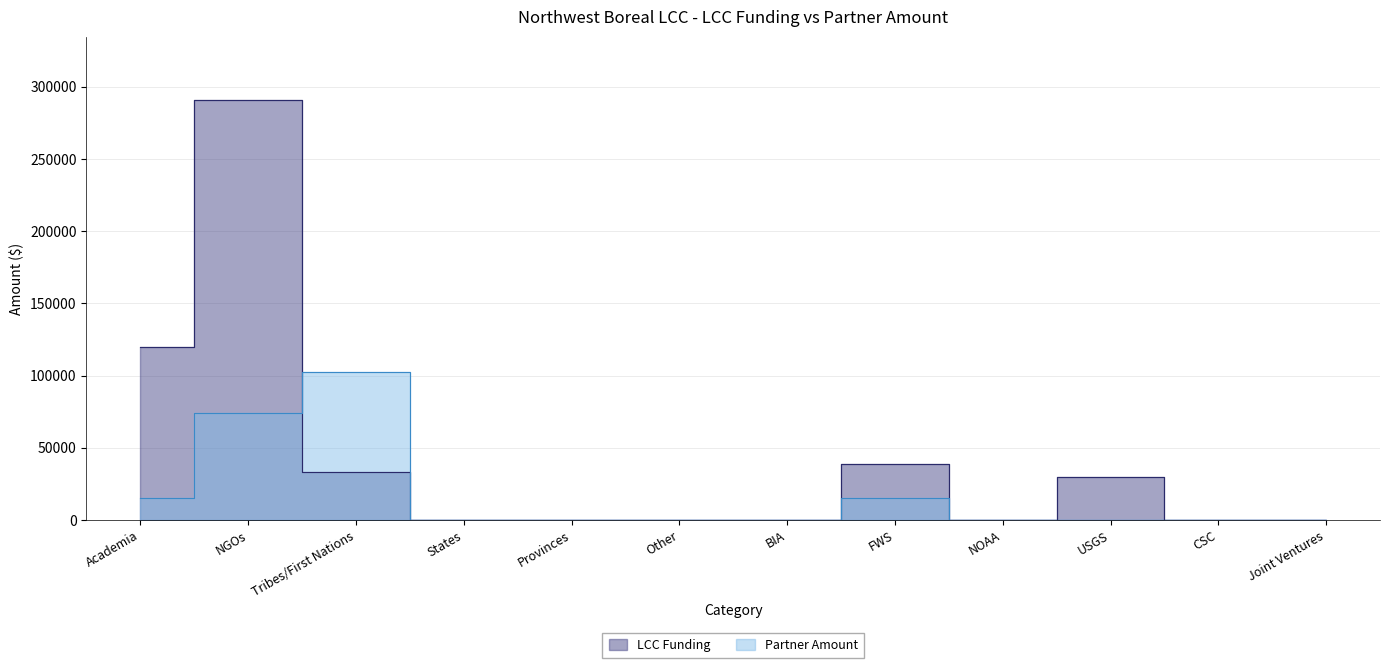

Does the chart have visible grid lines?

Yes